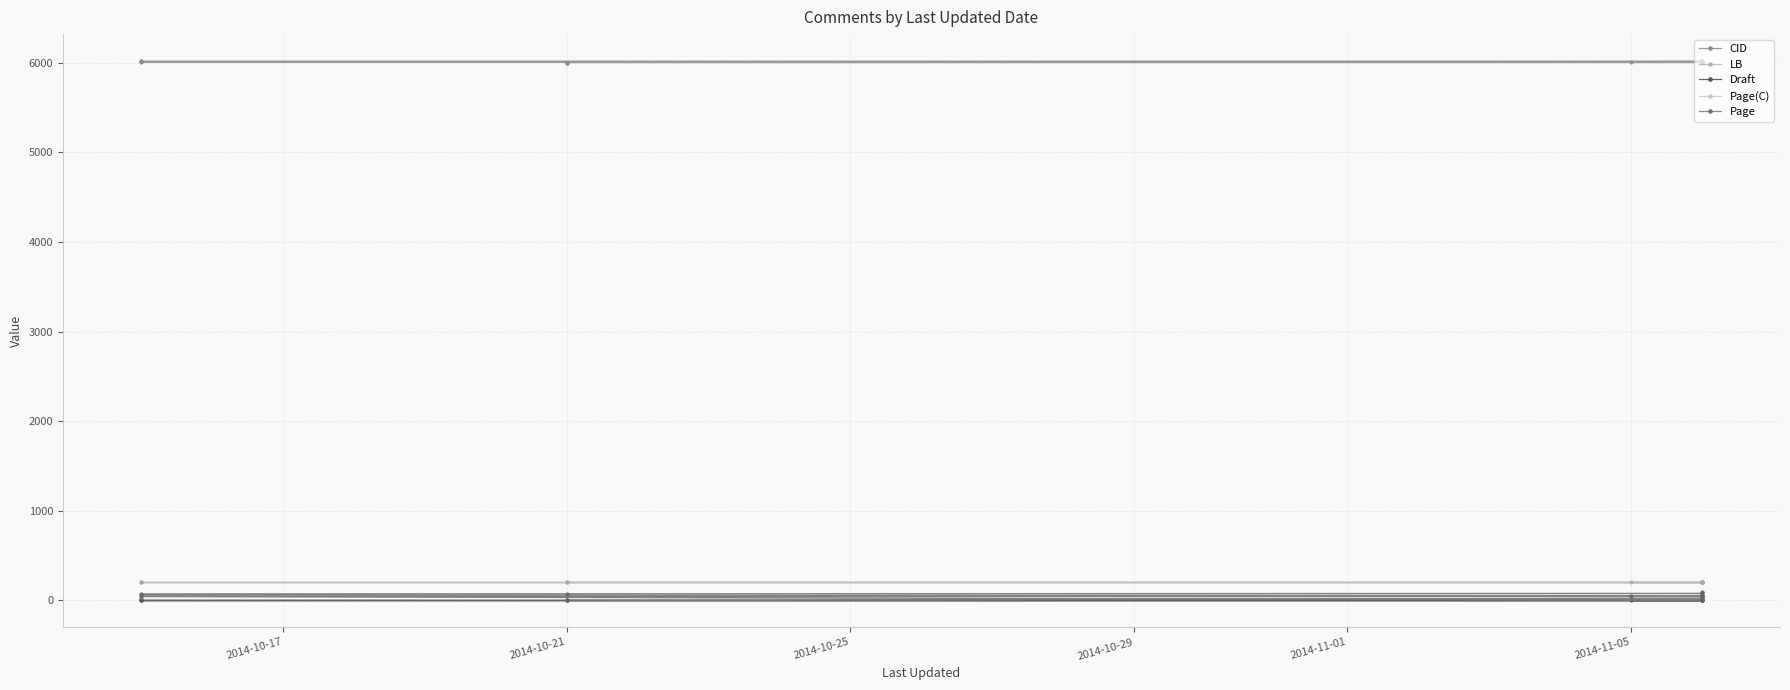

How many lines are shown in the chart?

5